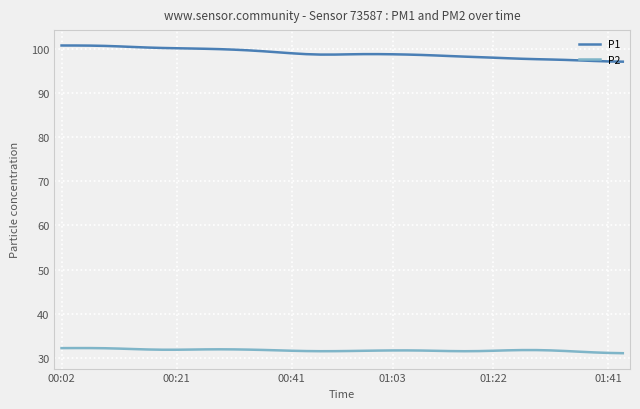

True or false: P1 and P2 cross at least once.

False